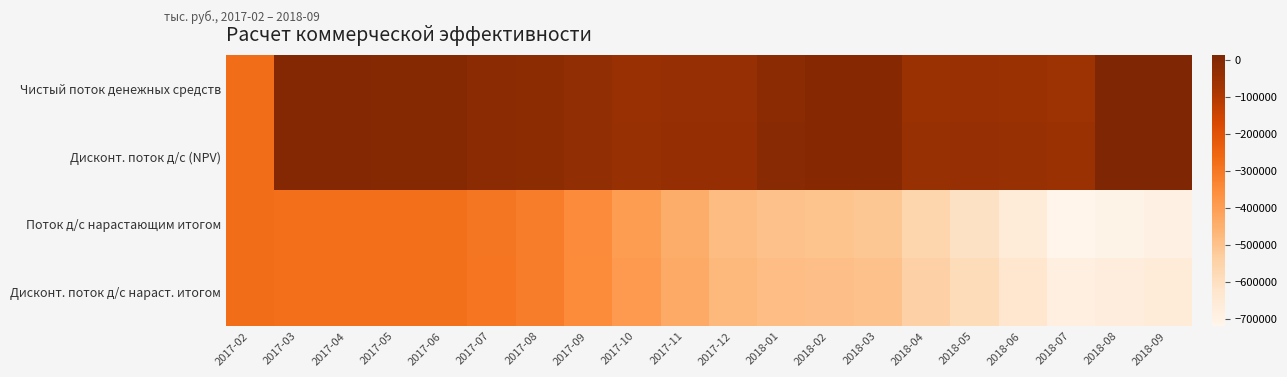

How many categories are shown in the chart?

20